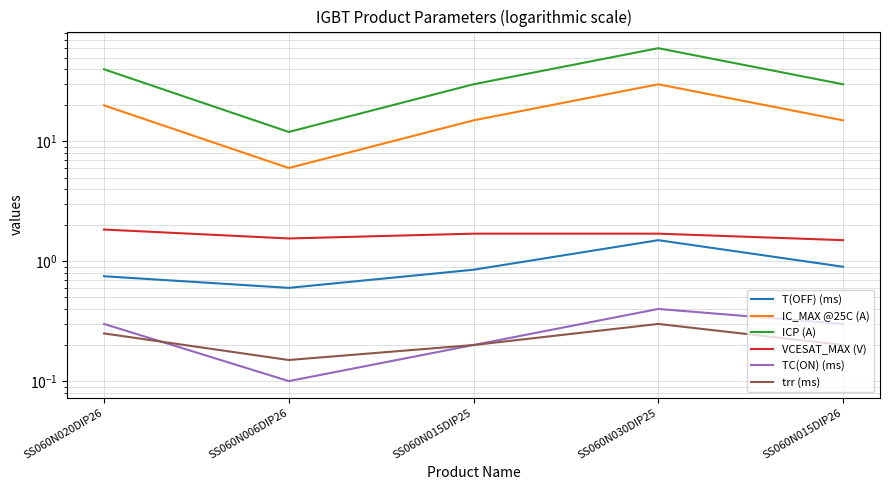

What position from the left is SS060N015DIP26?

5